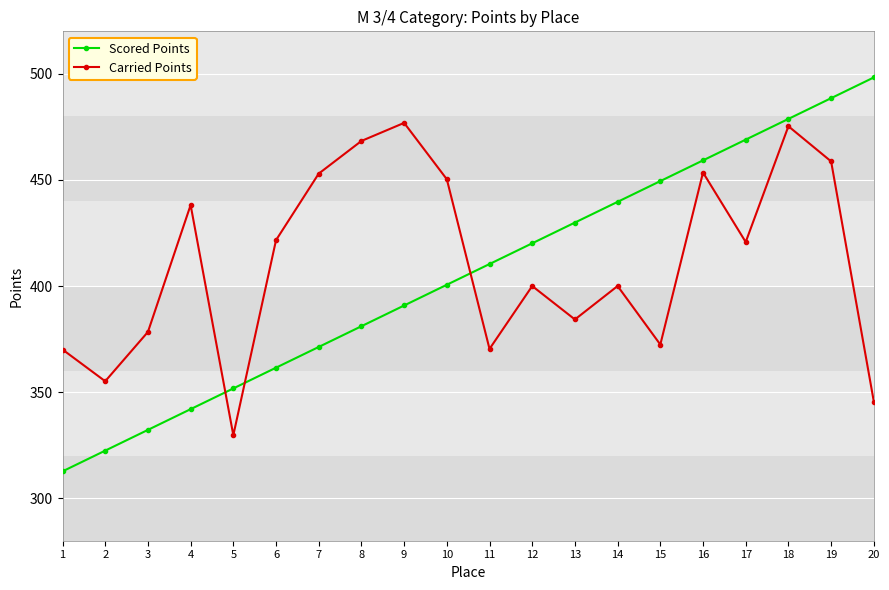

Which series has the widest spread of values?

Scored Points